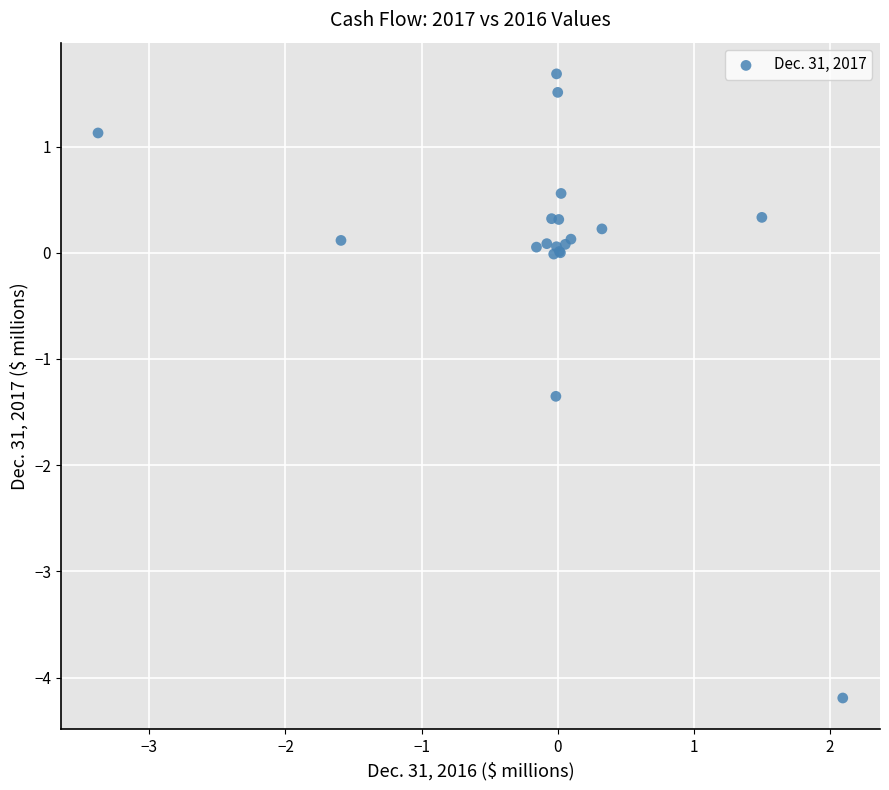

What Y value in the scatter plot is closest to -1?

-1.4